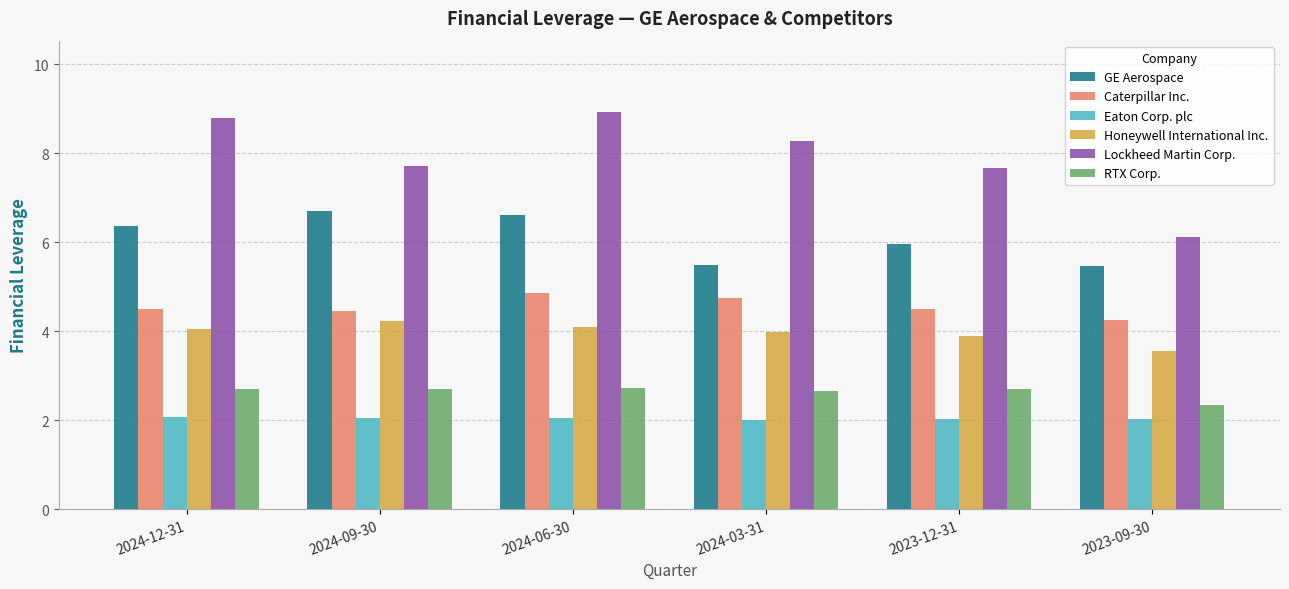

What is the maximum value shown in the chart?

8.9